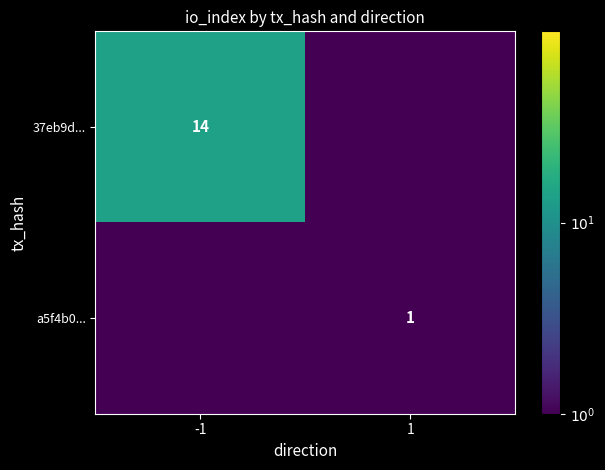

What is the maximum value shown in the chart?

14.0